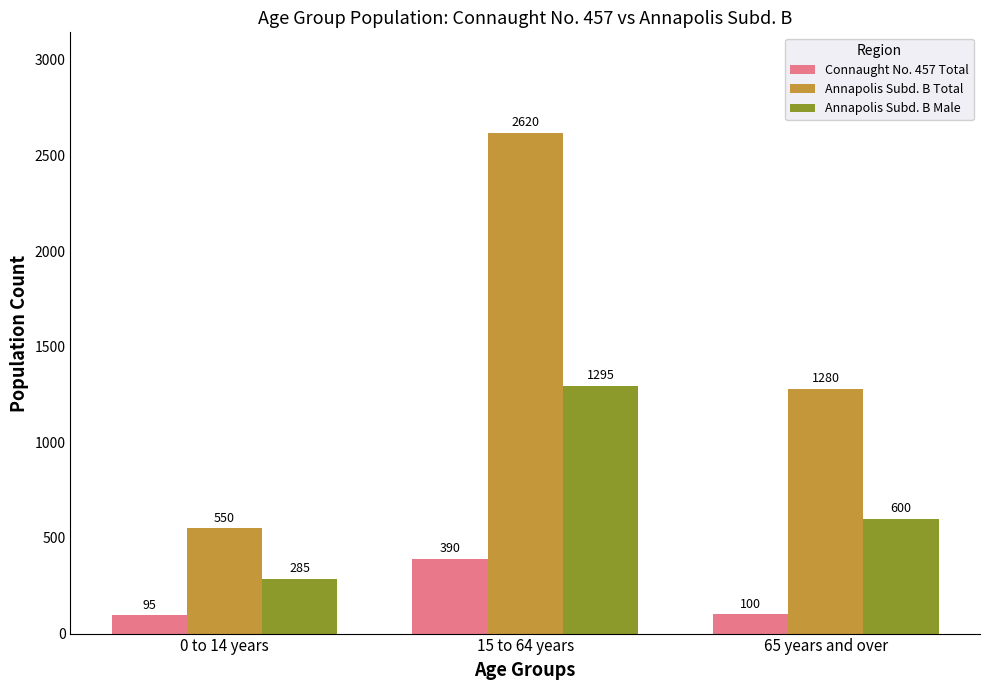

What is the difference between the highest and lowest values at 0 to 14 years?

455